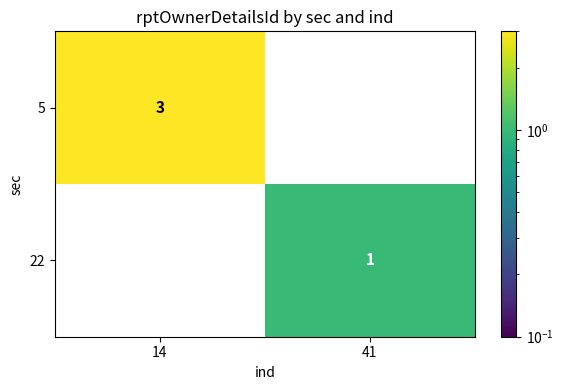

What is the total value across all series at 41?

1